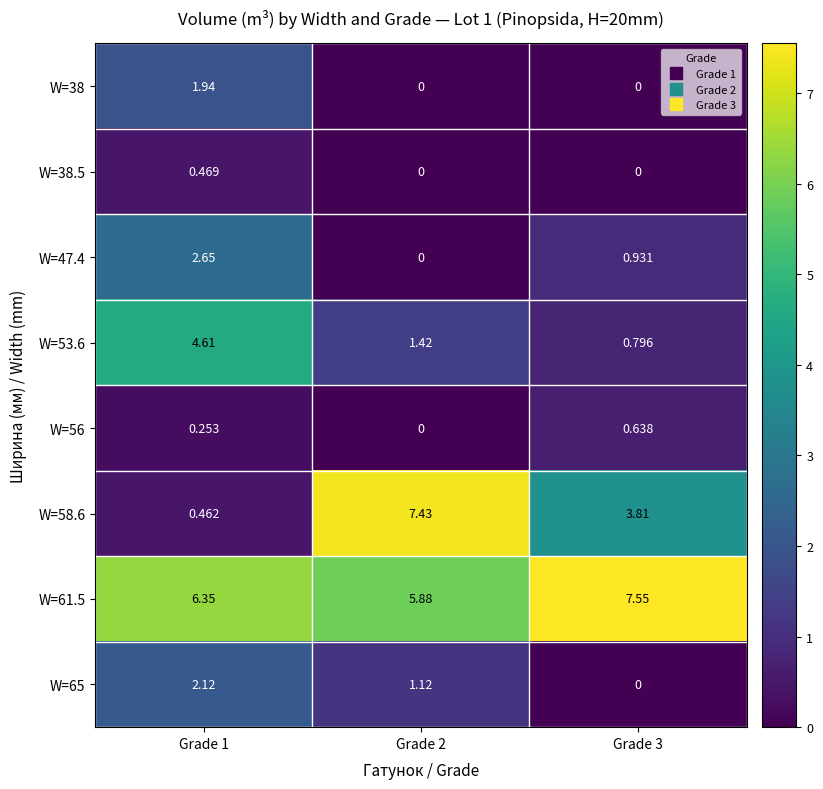

Is the value of W=47.4 at Grade 3 greater than the value of W=65 at Grade 3?

Yes